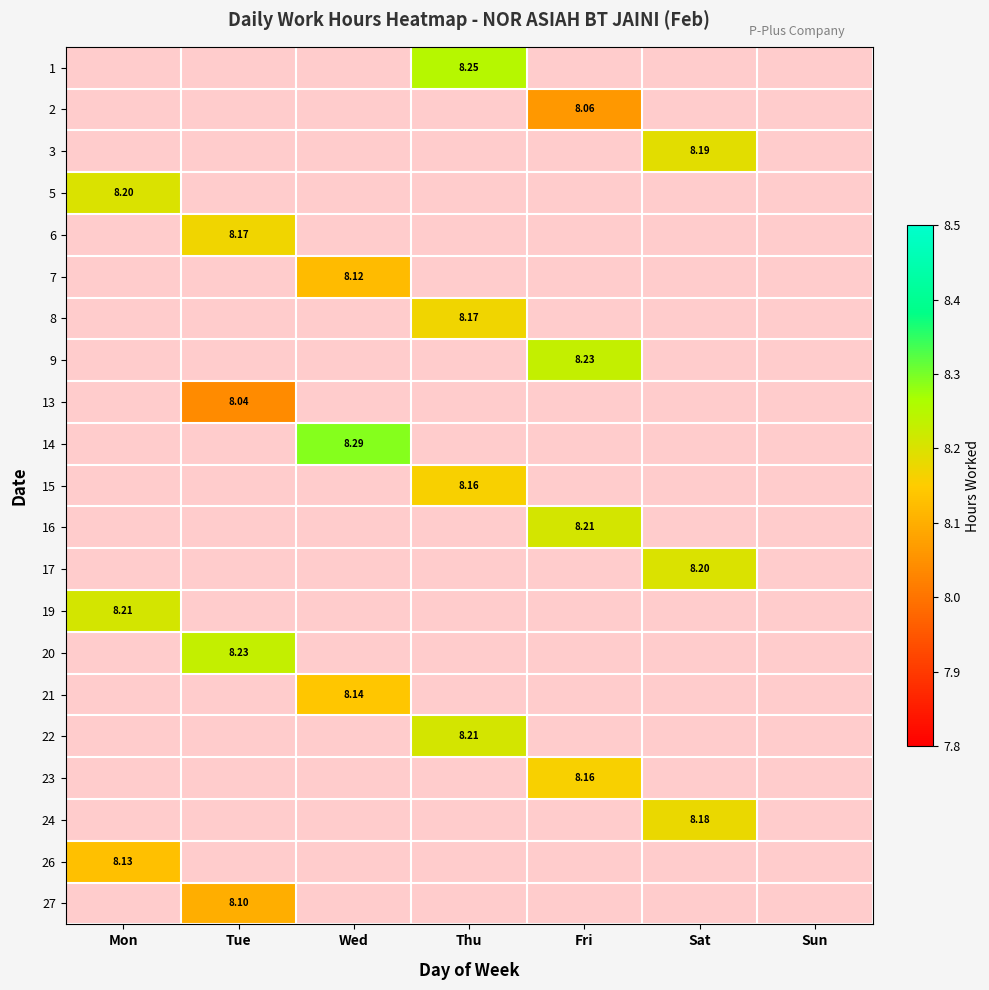

Is the value of 7 at Sat greater than the value of 3 at Fri?

No